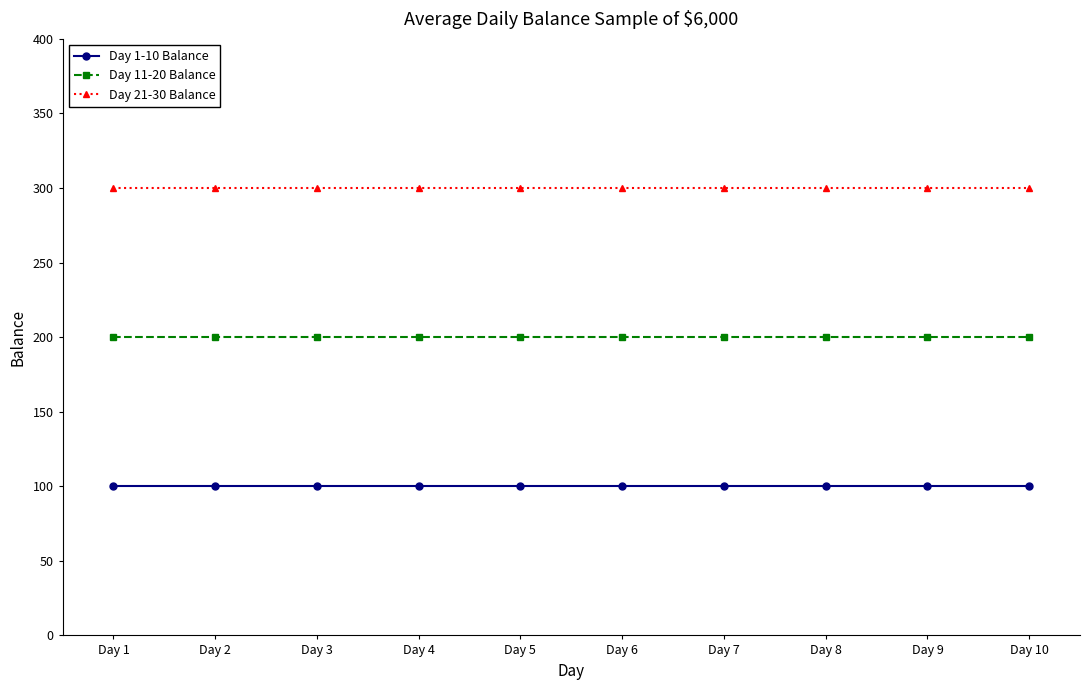

What is the difference between the highest and lowest values at Day 5?

200